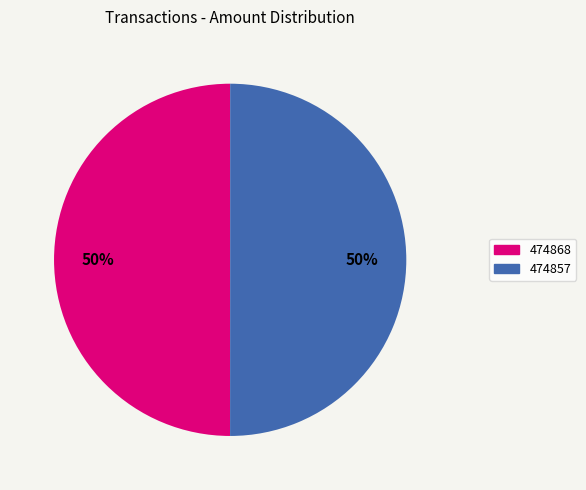

To the nearest percent, what is the combined percentage of 474868 and 474857?

100%